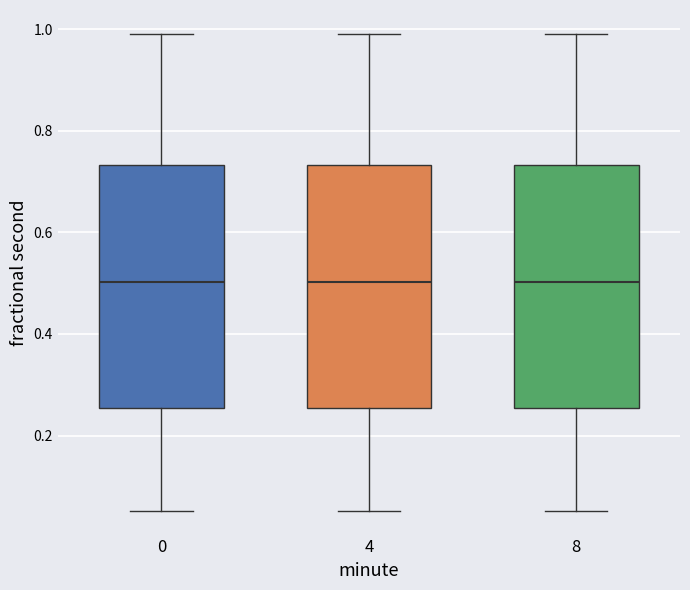

Reading left to right, read every box against the y-axis: the position of its median line, the range the box covers, and the ends of its whiskers. The values are not printed on the chart, so give them approximately, as read against the axis.

0: median 0.50, box 0.26 to 0.74, whiskers 0.06 to 1.00
4: median 0.50, box 0.26 to 0.74, whiskers 0.06 to 1.00
8: median 0.50, box 0.26 to 0.74, whiskers 0.06 to 1.00